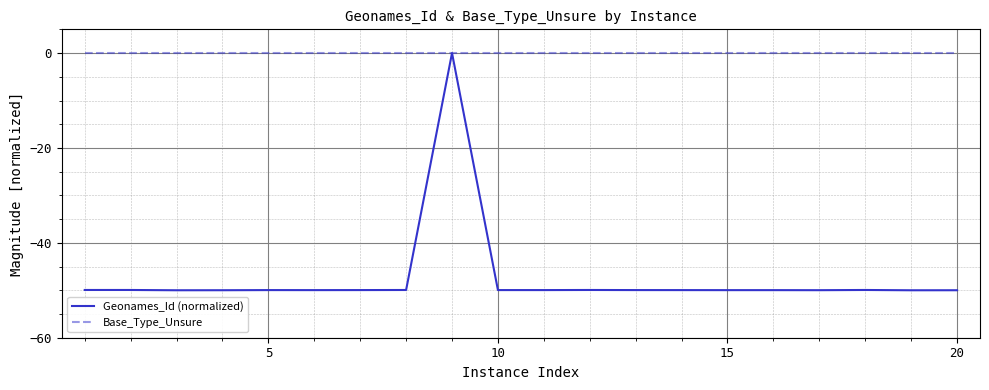

Which series has the widest spread of values?

Geonames_Id (normalized)